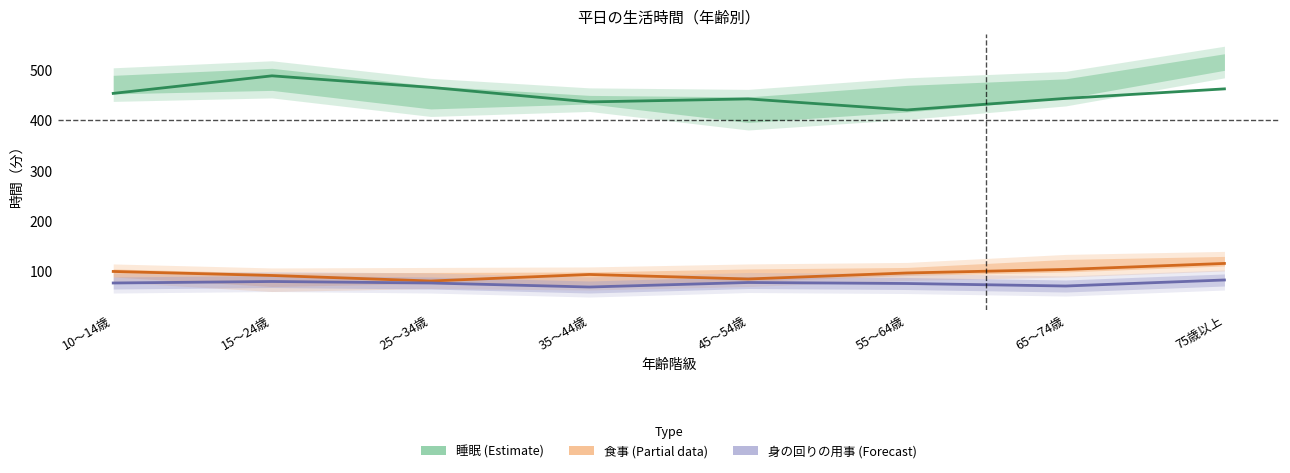

What is the minimum value for 睡眠（Estimate）?

421